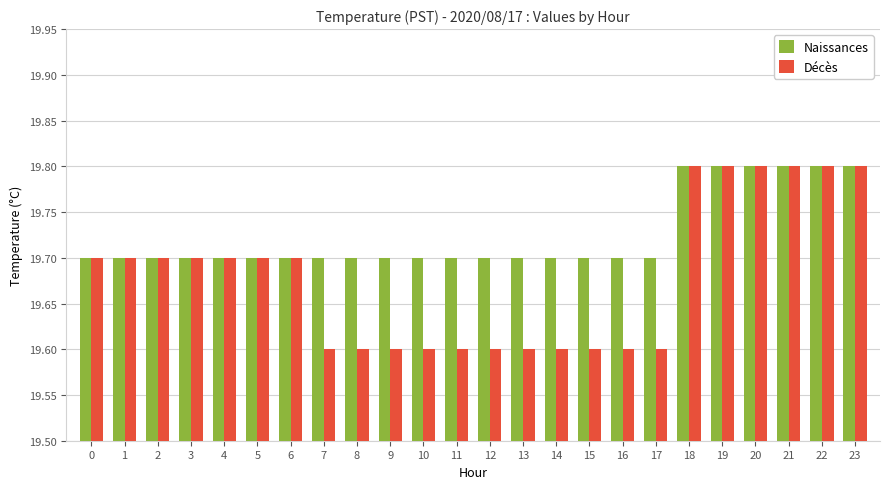

How many bars are there in each group?

2